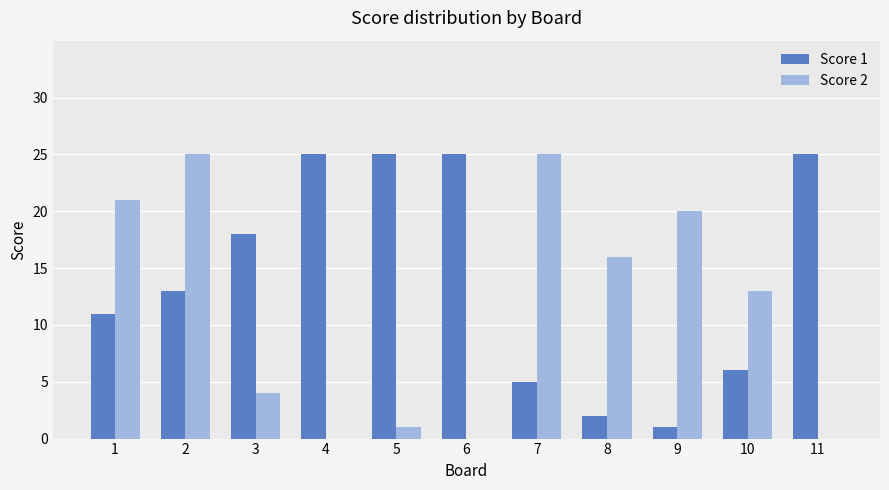

Which series changed the most between 1 and 9?

Score 1